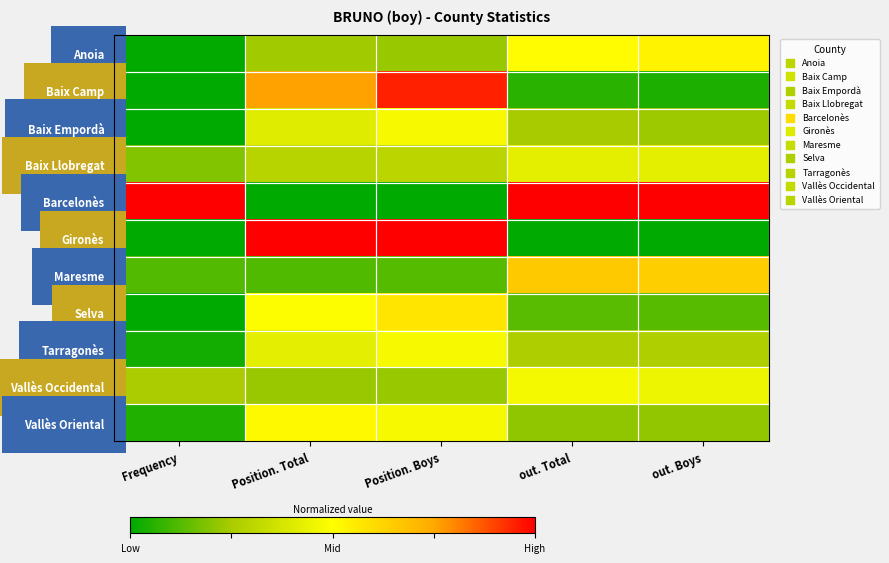

How many distinct data groups are displayed?

11